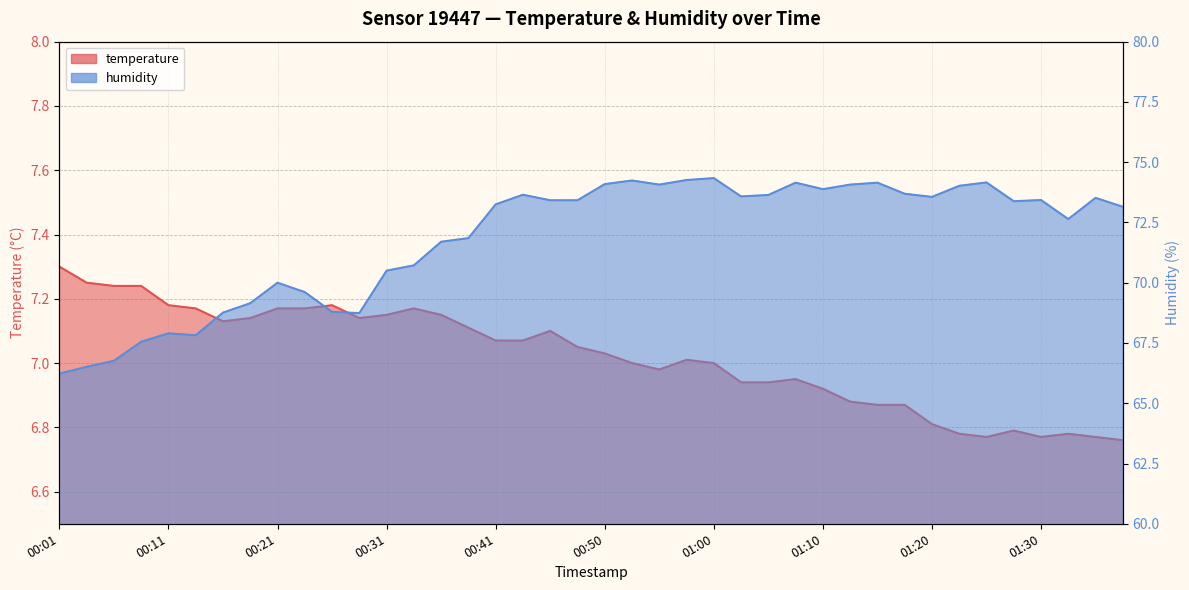

How many interior local valleys does the temperature series have?

5